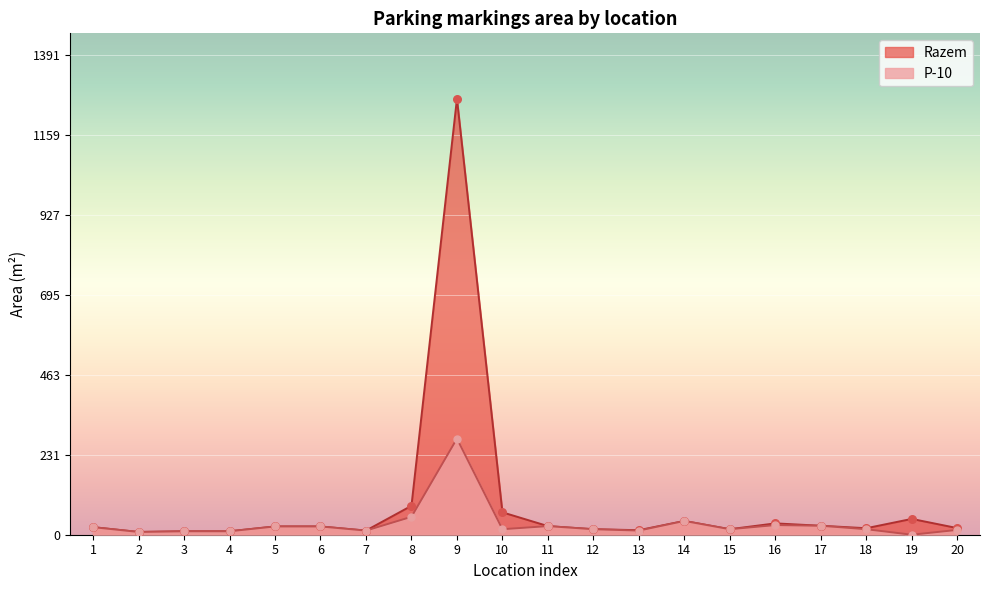

What are all the series names shown in the legend?

Razem, P-10